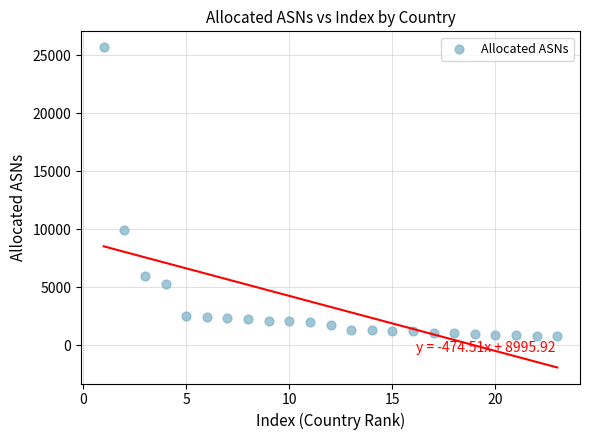

What Y value in the scatter plot is closest to 13234?

9946